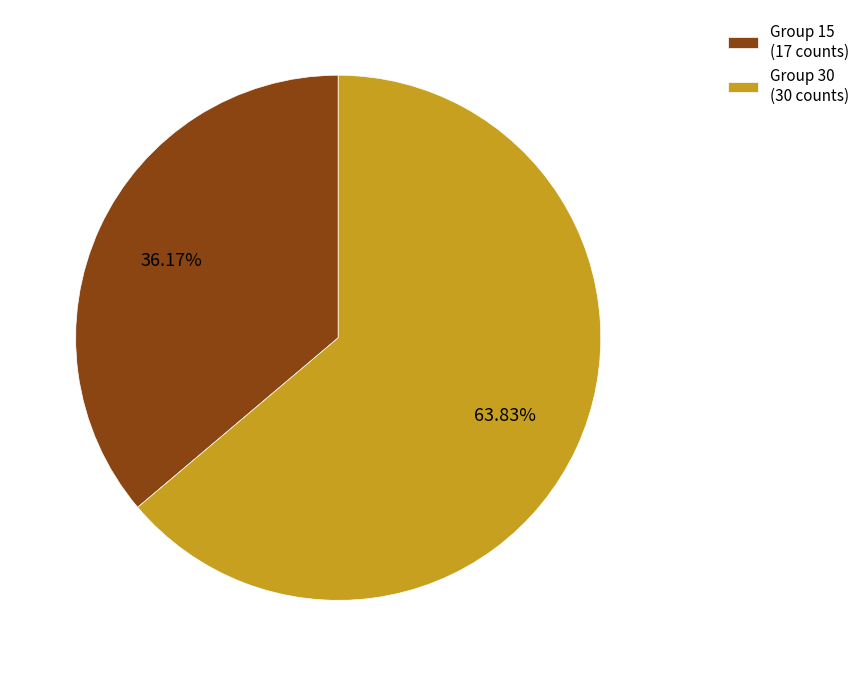

Rank the categories by value from highest to lowest.

Group 30 (30 counts), Group 15 (17 counts)